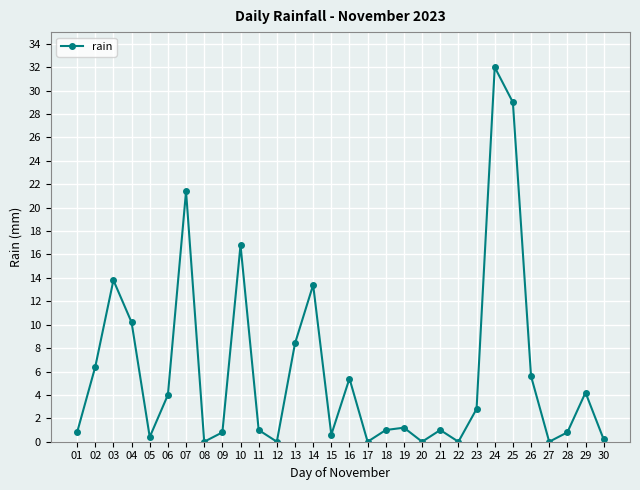

What is the difference between the values at 12 and 28?

0.8